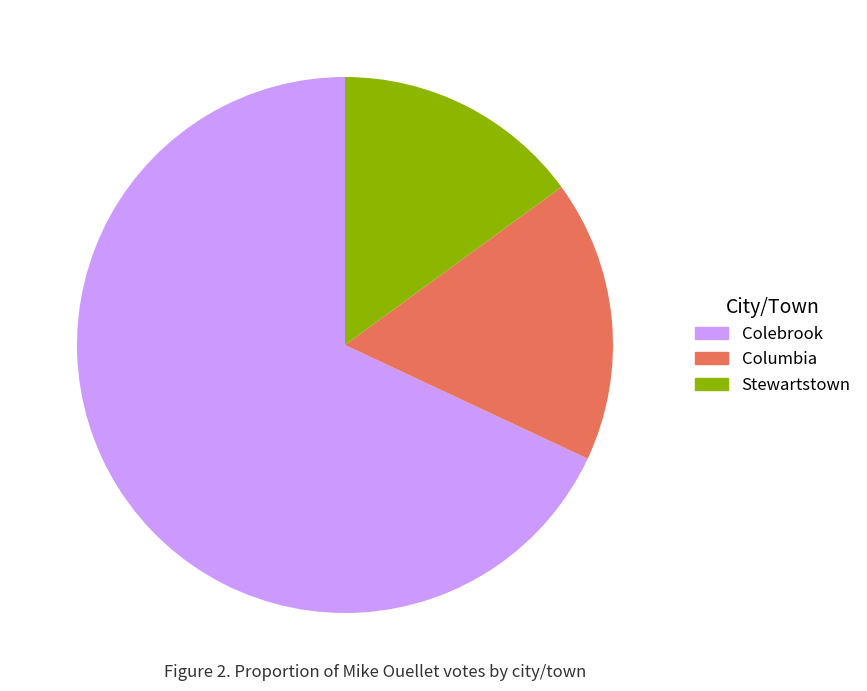

Is the sum of Colebrook and Columbia greater than half?

Yes